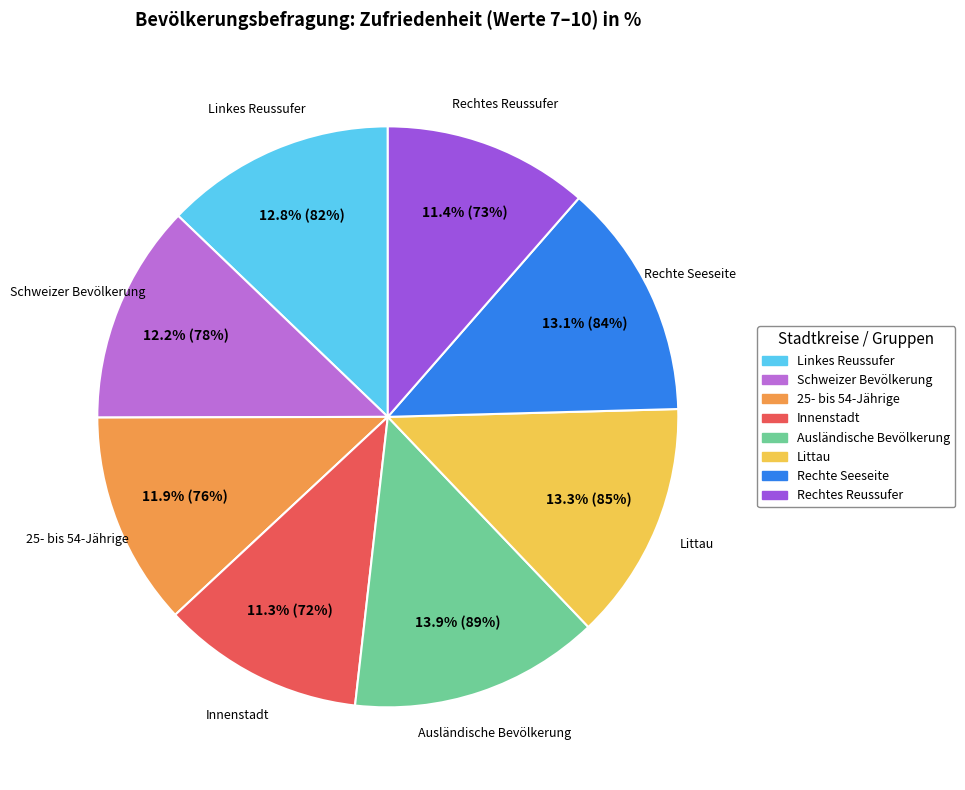

To the nearest percent, what is the combined percentage of Schweizer Bevölkerung and Rechte Seeseite?

25%